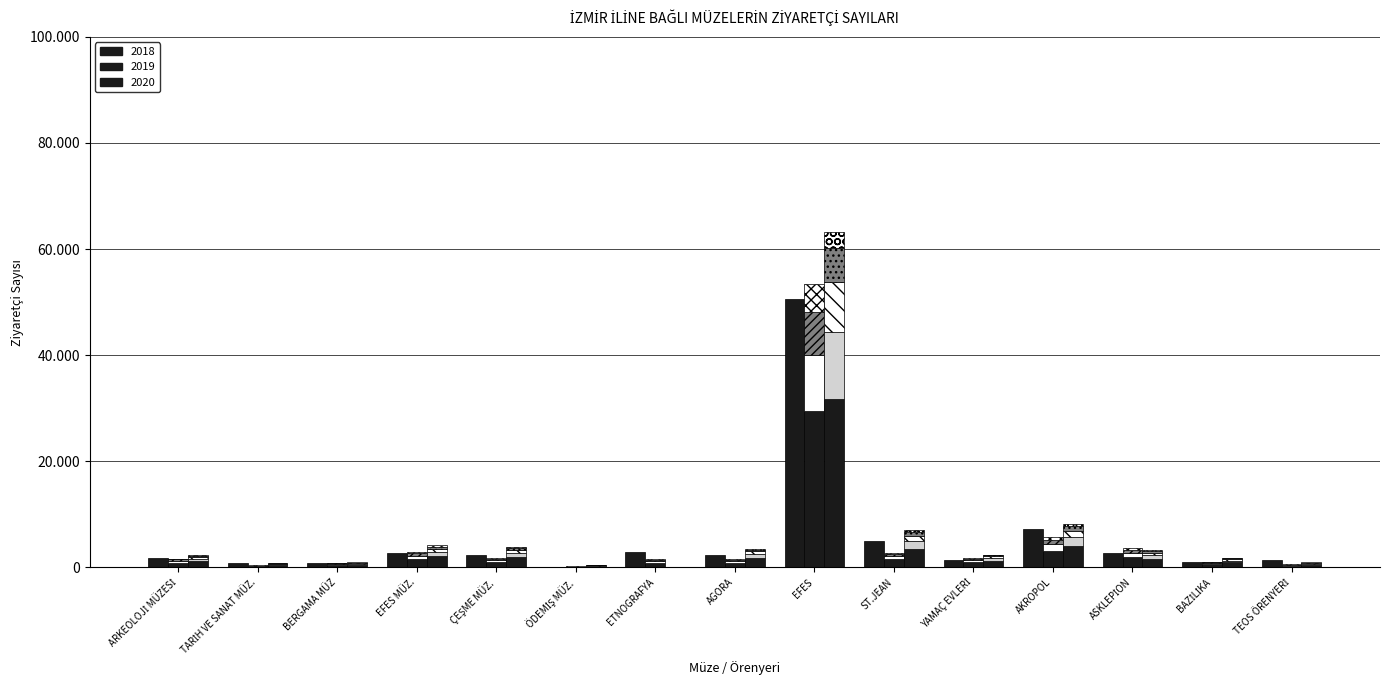

Which series changed the most between ÖDEMİŞ MÜZ. and ETNOGRAFYA?

2018